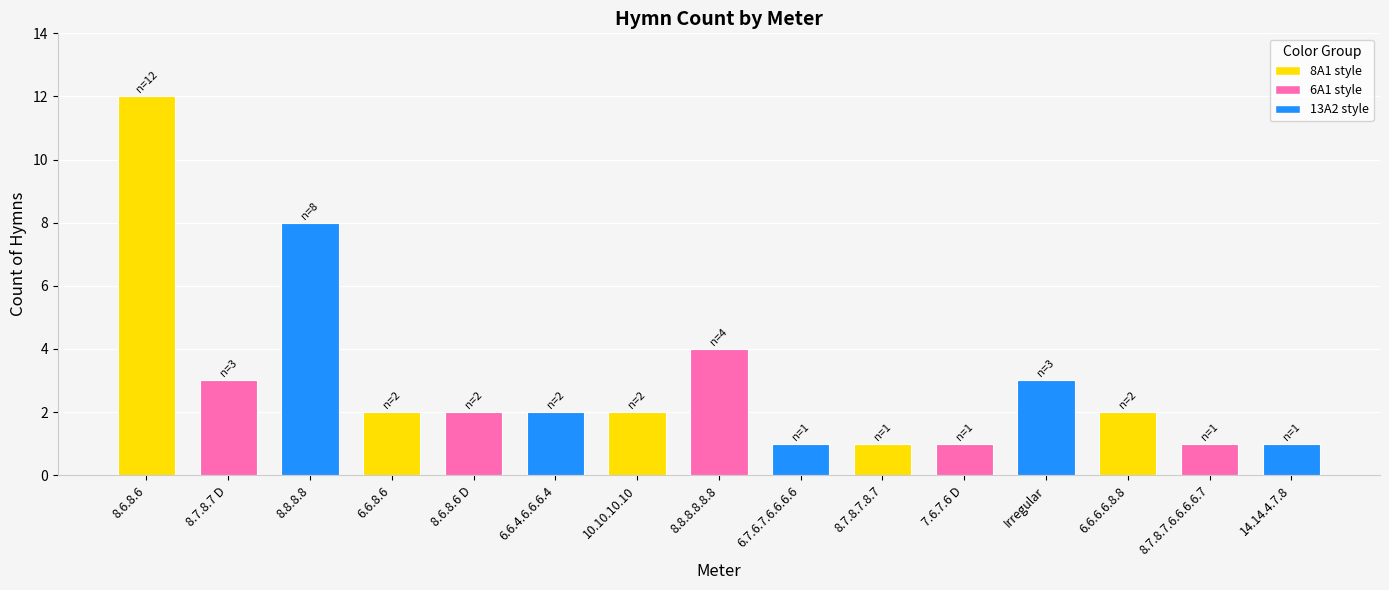

What position from the left is Irregular?

12